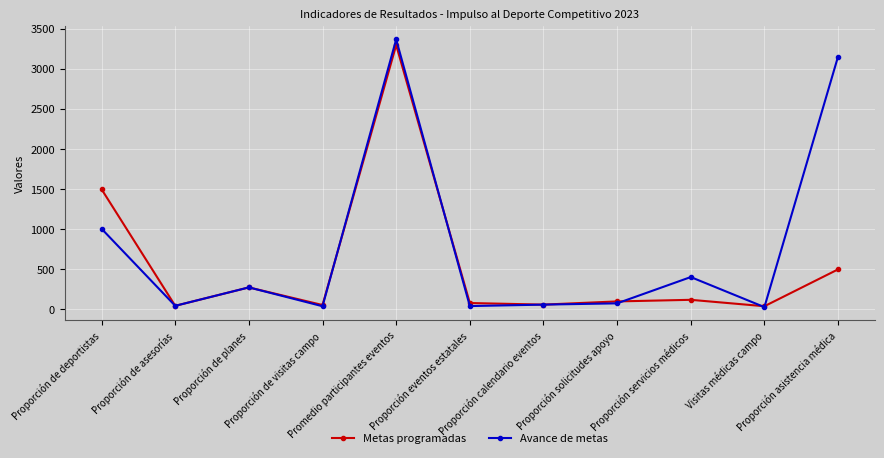

What is the label of the 8th point from the left?

Proporción solicitudes apoyo